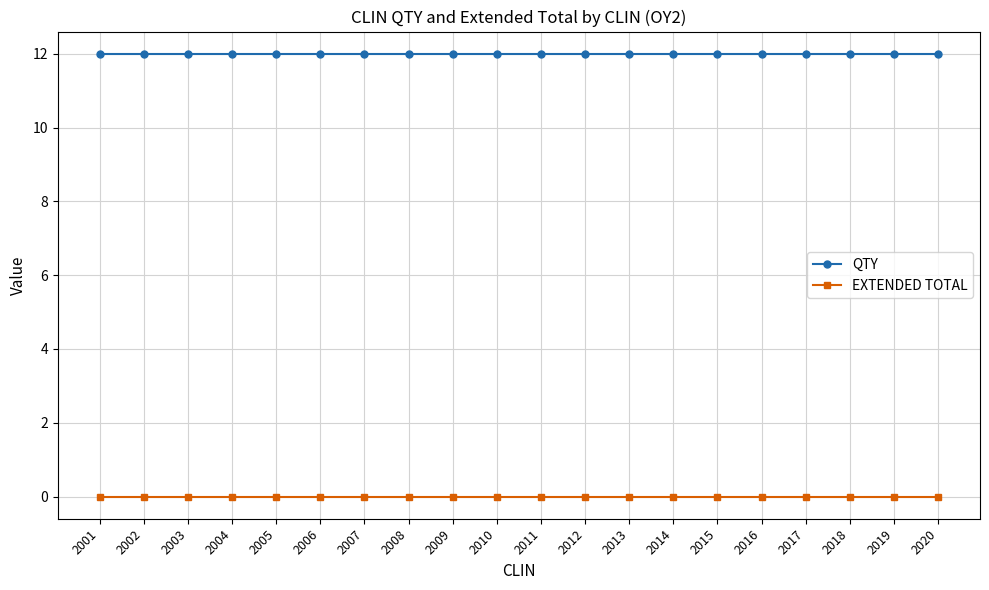

What is the difference between the highest and lowest values at 2009?

12